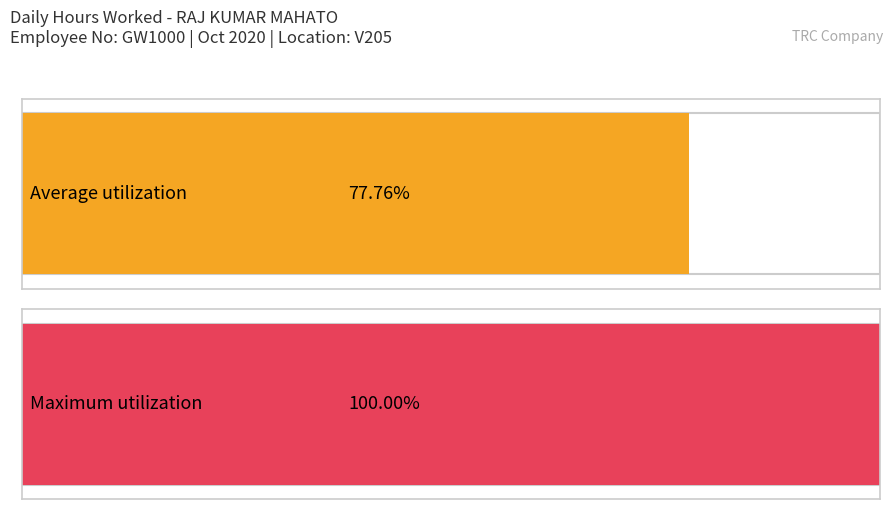

Are the bars grouped side by side (vs. stacked)?

No